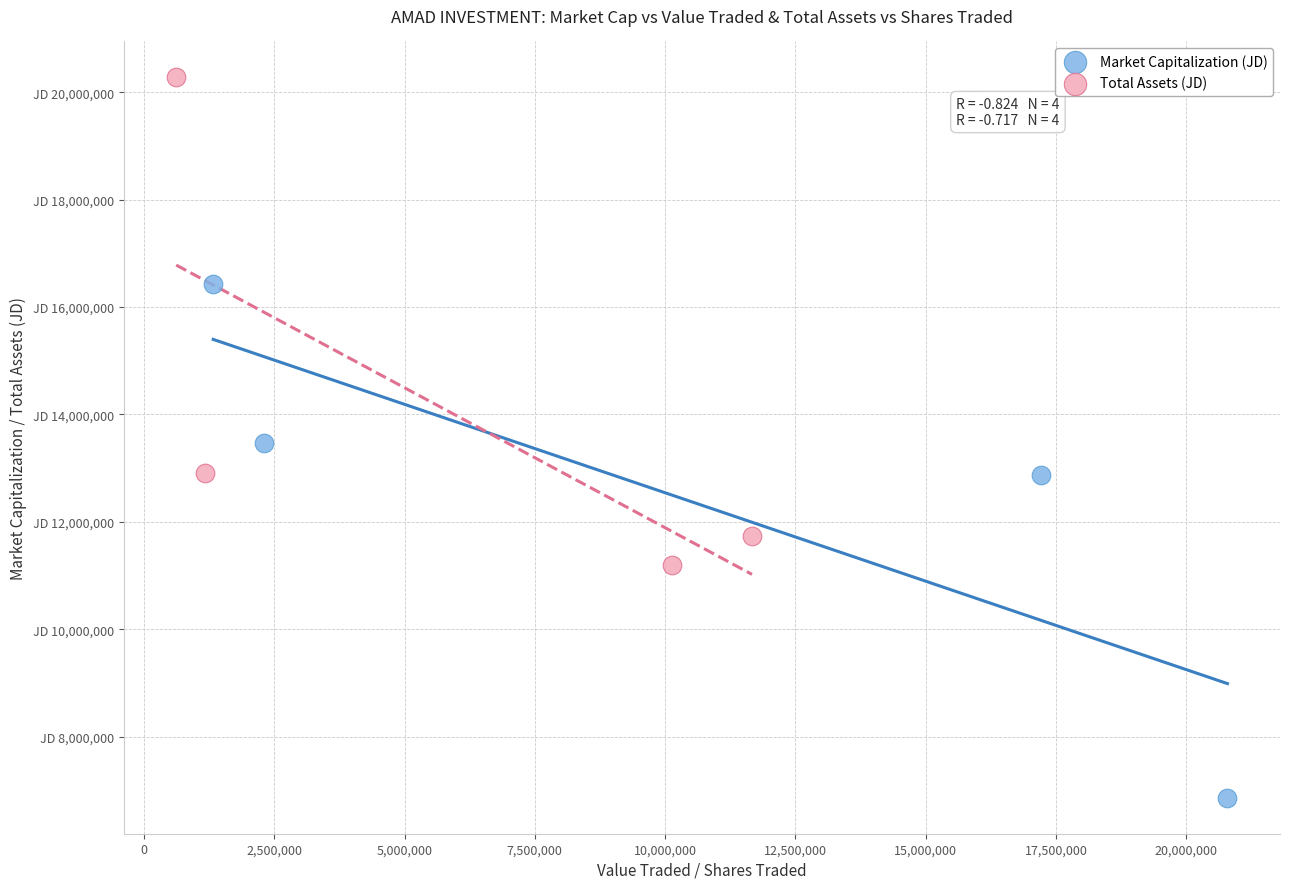

Which series reaches the minimum Y coordinate?

Market Capitalization (JD)